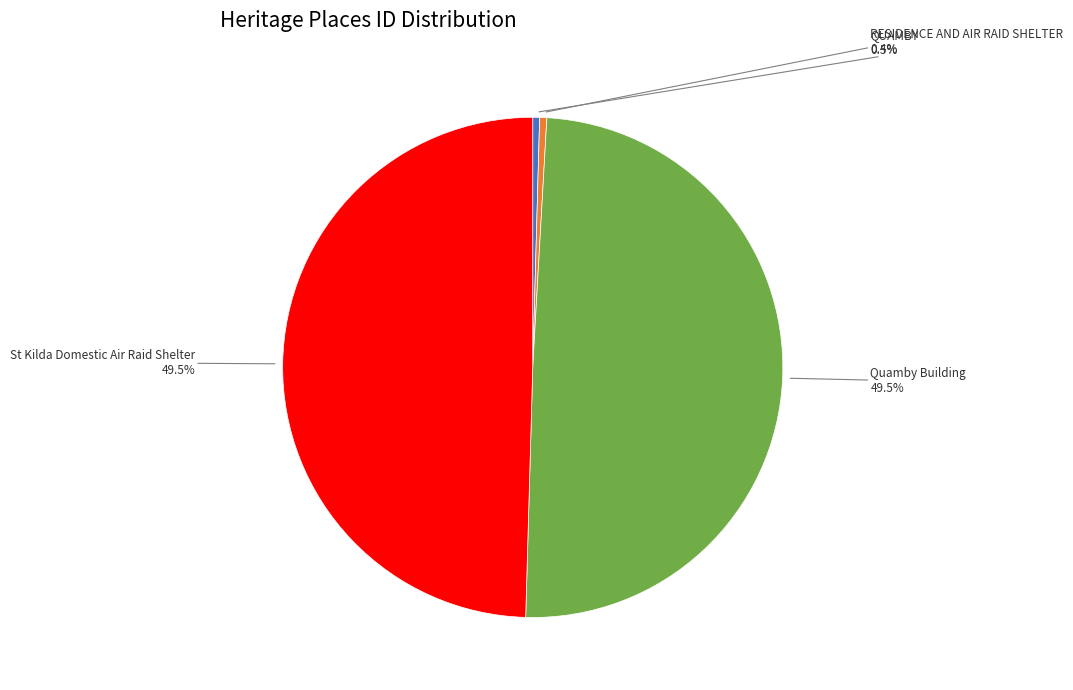

Is there any slice that represents more than half of the pie?

No